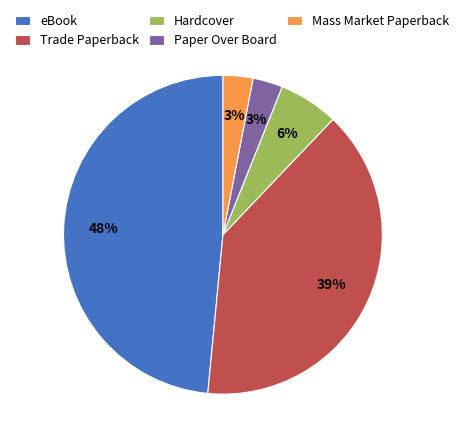

Count the number of slices in the pie.

5